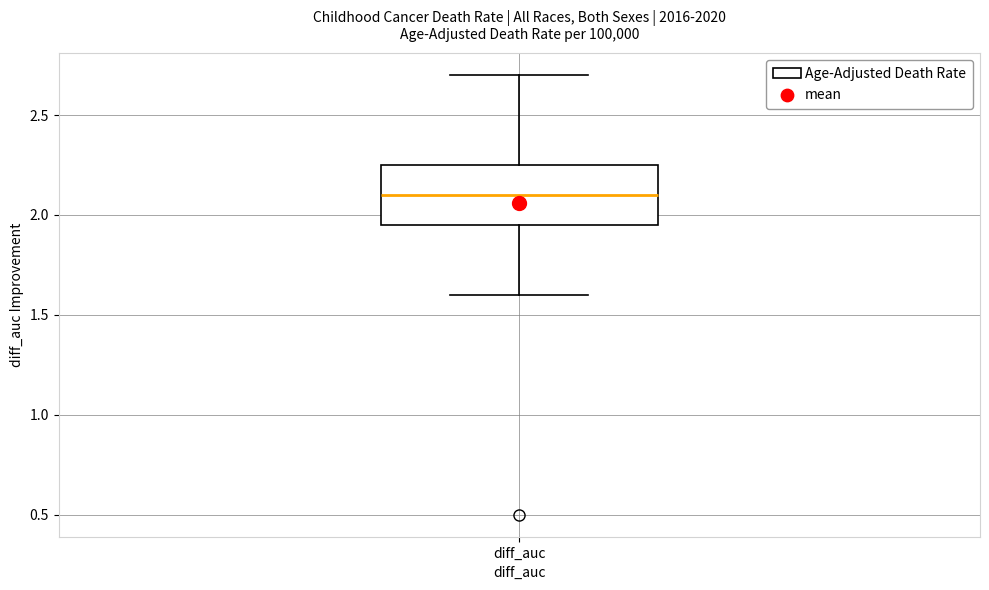

Read this box plot against the y-axis: the position of the median line, the range covered by the box, and the ends of both whiskers. The values are not printed on the chart, so give them approximately, as read against the axis.

median 2.10, box 1.95 to 2.25, whiskers 1.60 to 2.70